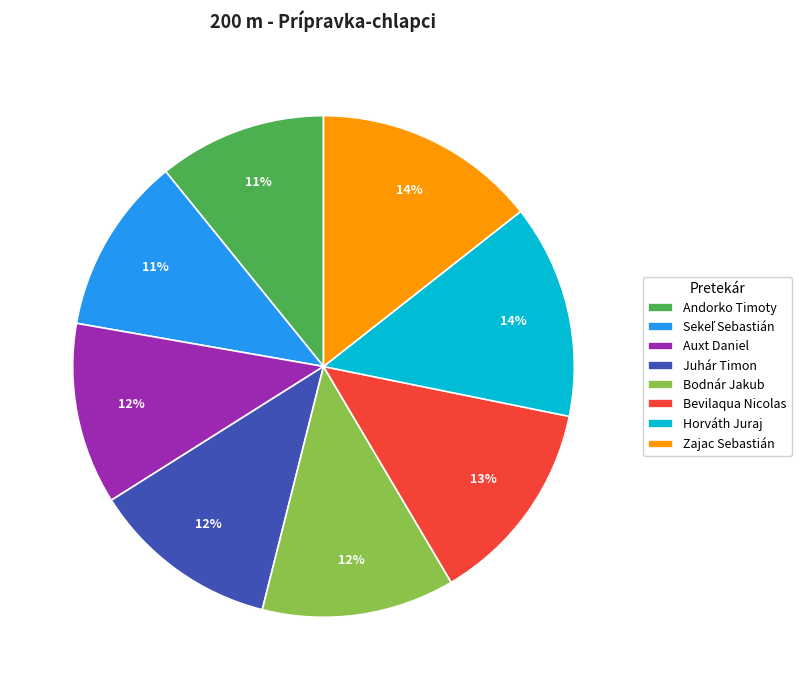

Which has a higher value, Andorko Timoty or Juhár Timon?

Juhár Timon